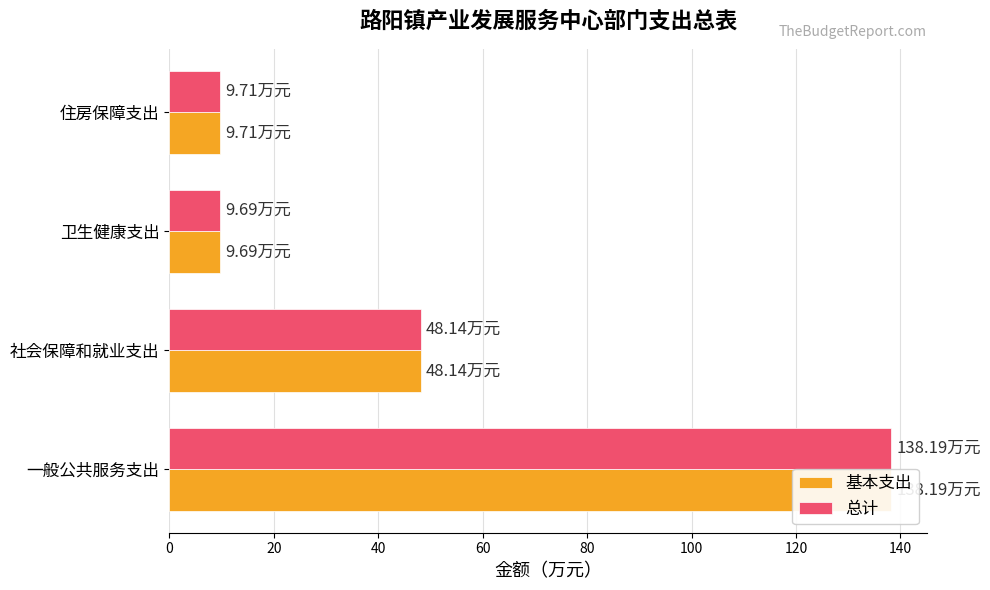

What is the minimum value for 基本支出?

9.7